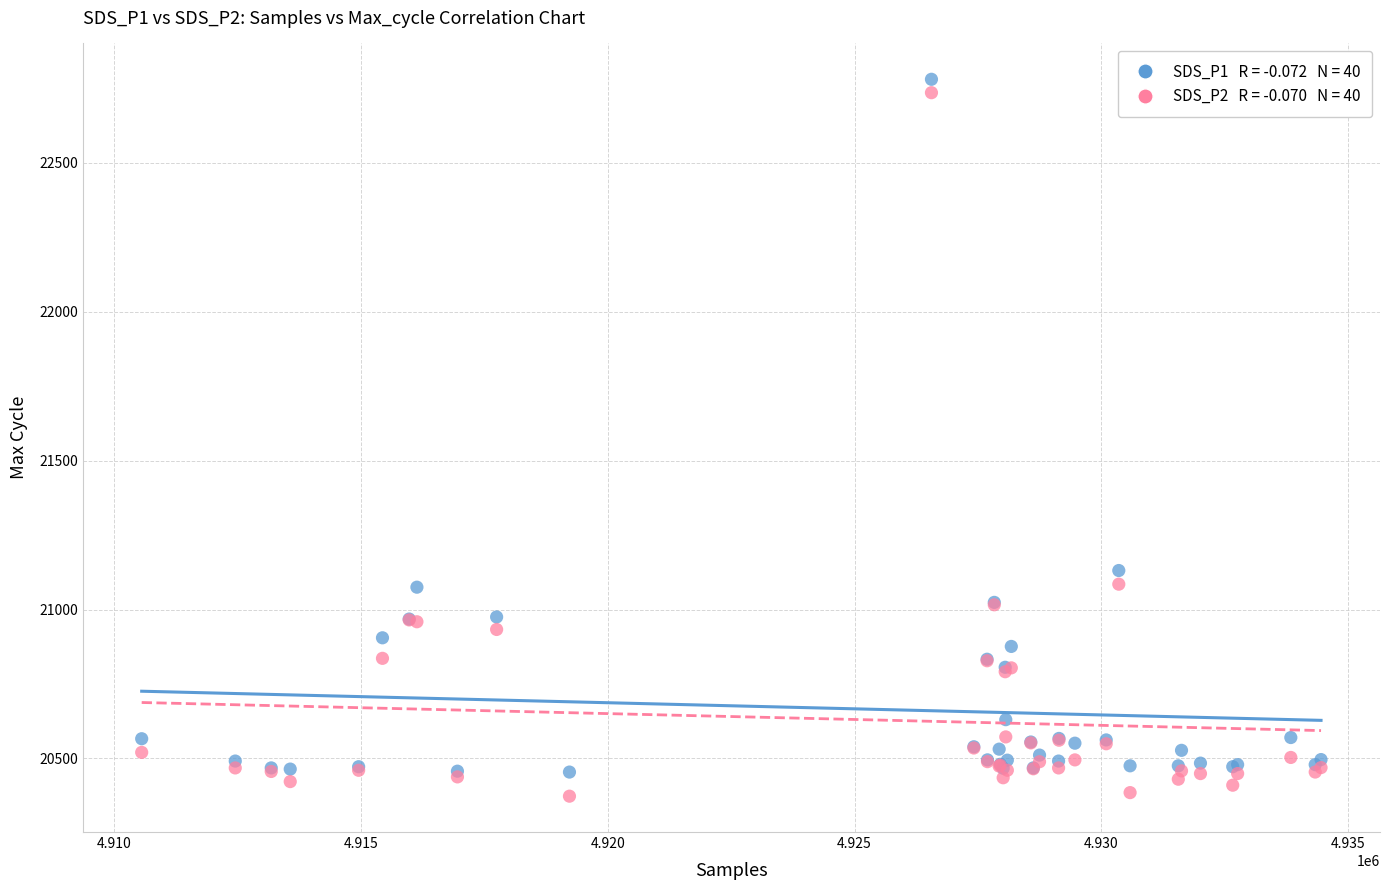

Across all series, what Y value is closest to 21577?

21131.0